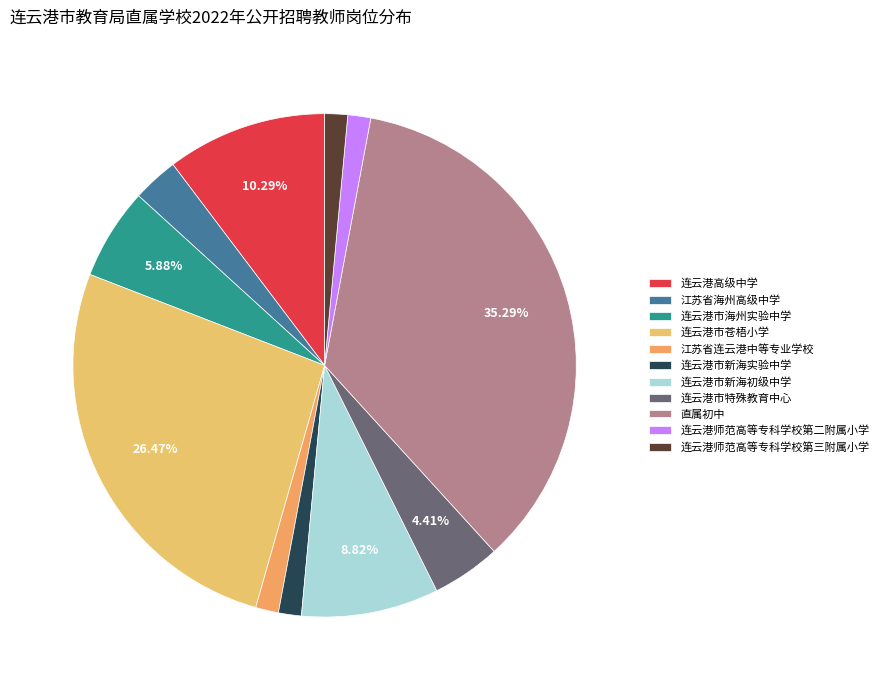

To the nearest percent, what percentage of the pie is 江苏省连云港中等专业学校?

1%